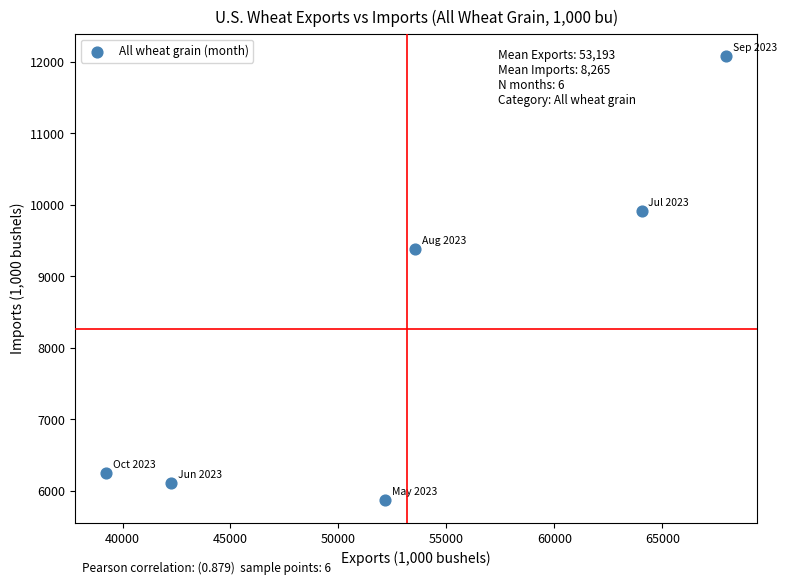

What is the average Y value?

8265.0